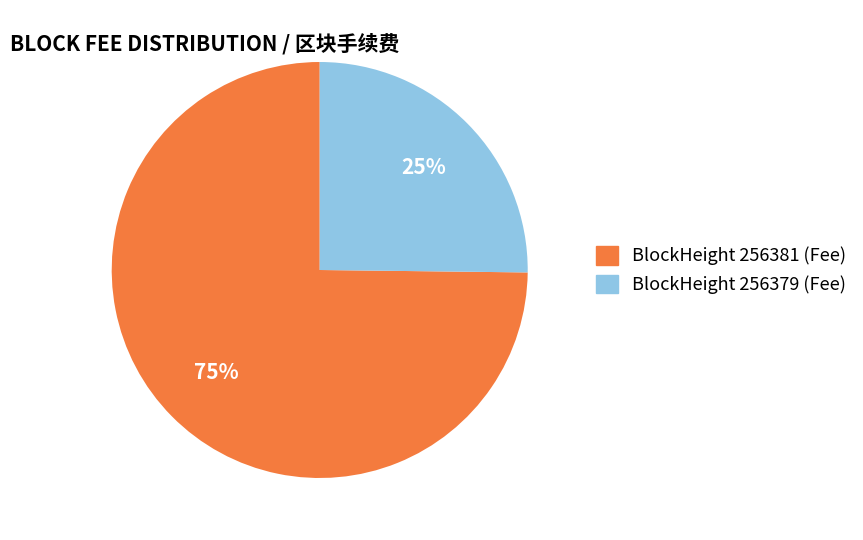

To the nearest percent, what is the average slice percentage?

50%